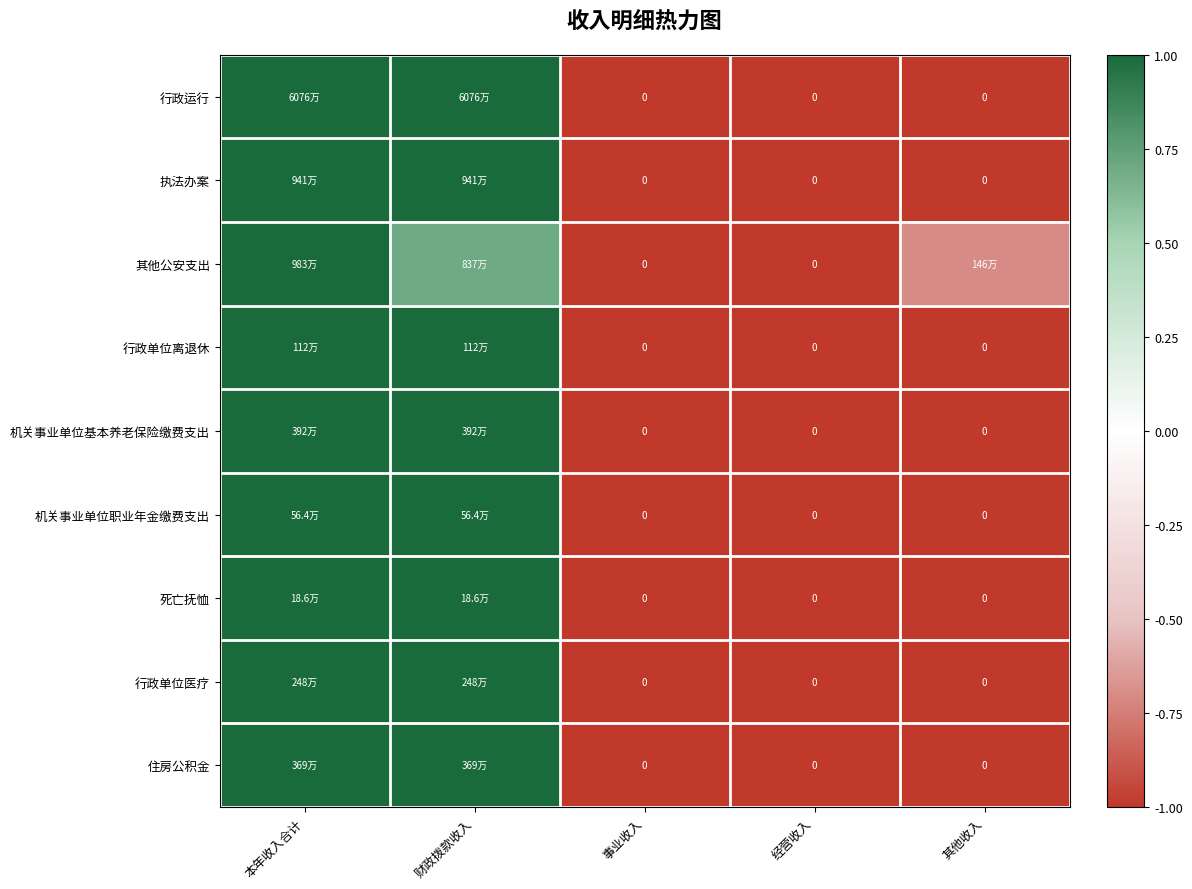

Which series has the widest spread of values?

行政运行